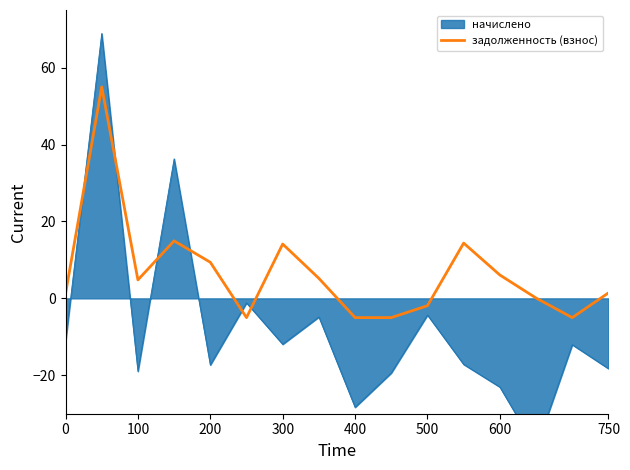

The chart shows a value of -5.0 at 400. True or false?

True